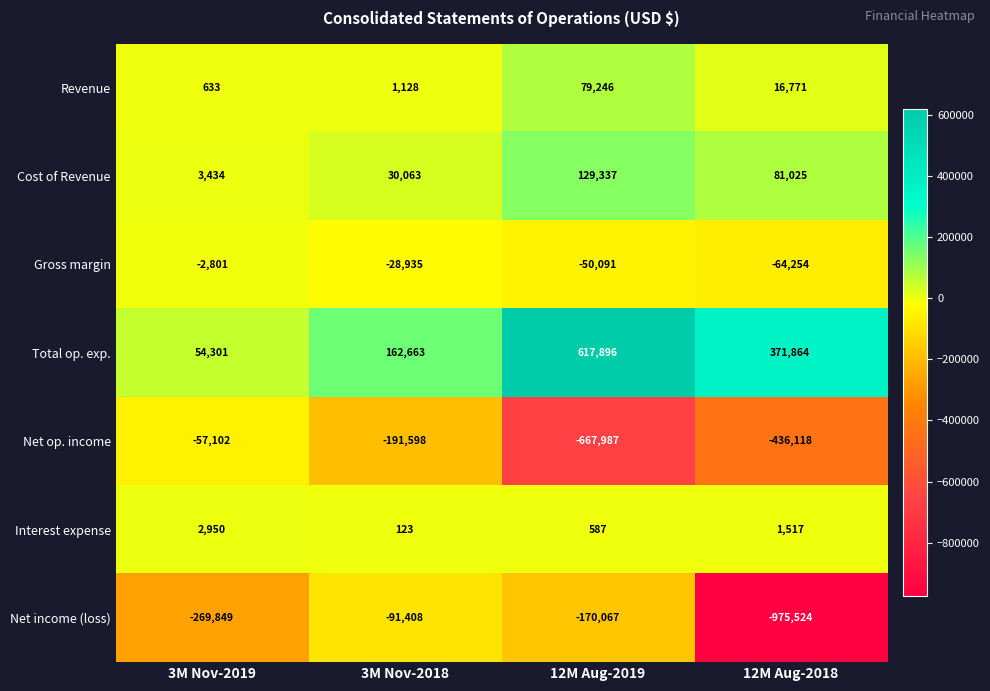

What is the maximum value shown in the chart?

617896